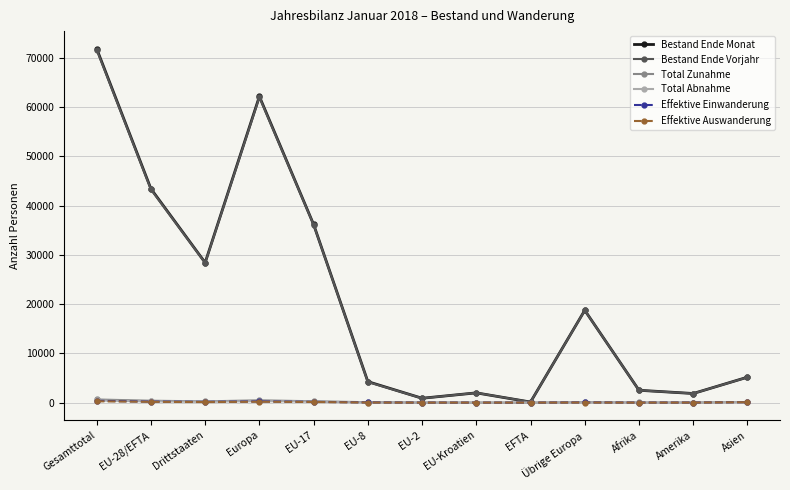

How many data points in Bestand Ende Monat are less than 5165?

6